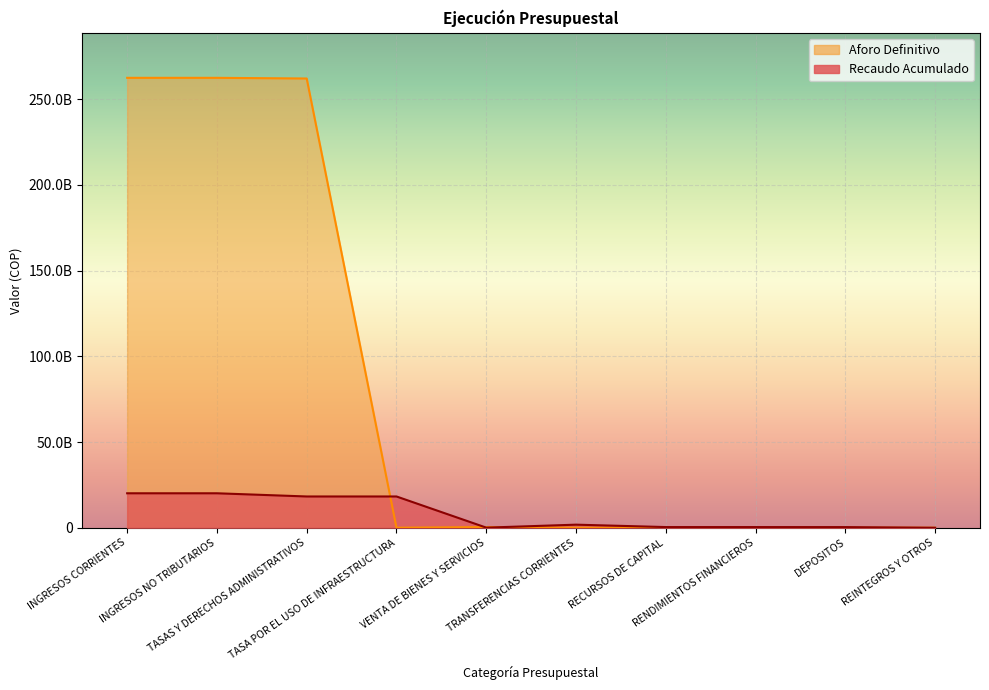

Between TRANSFERENCIAS CORRIENTES and VENTA DE BIENES Y SERVICIOS, which is larger?

TRANSFERENCIAS CORRIENTES